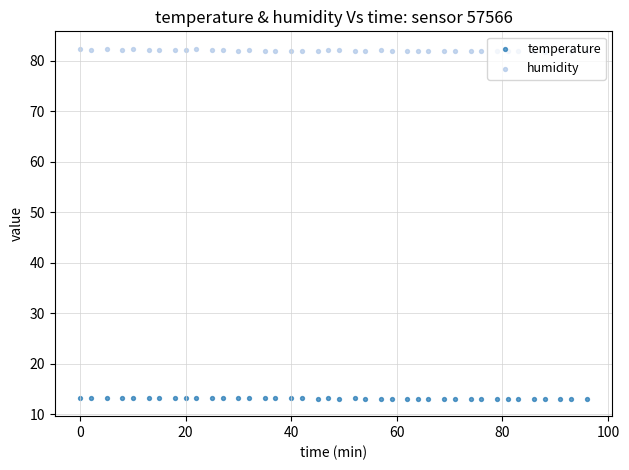

Which series has the largest Y range (max minus min)?

humidity